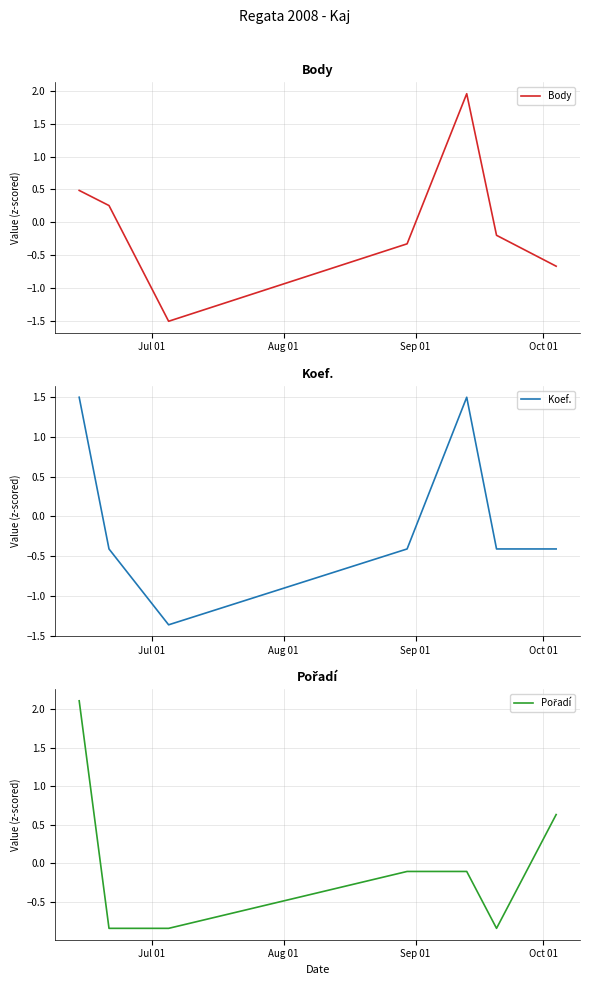

What is the highest value of the Koef. series?

1.5